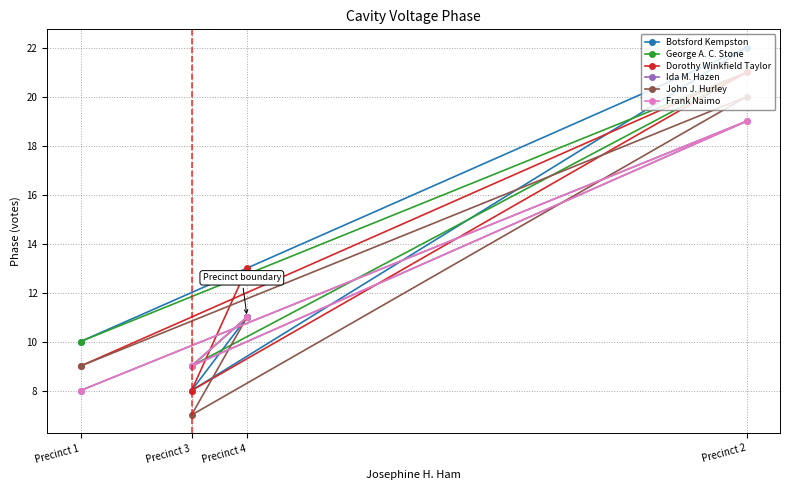

In John J. Hurley, how many points are lower than both neighbors (excluding endpoints)?

1